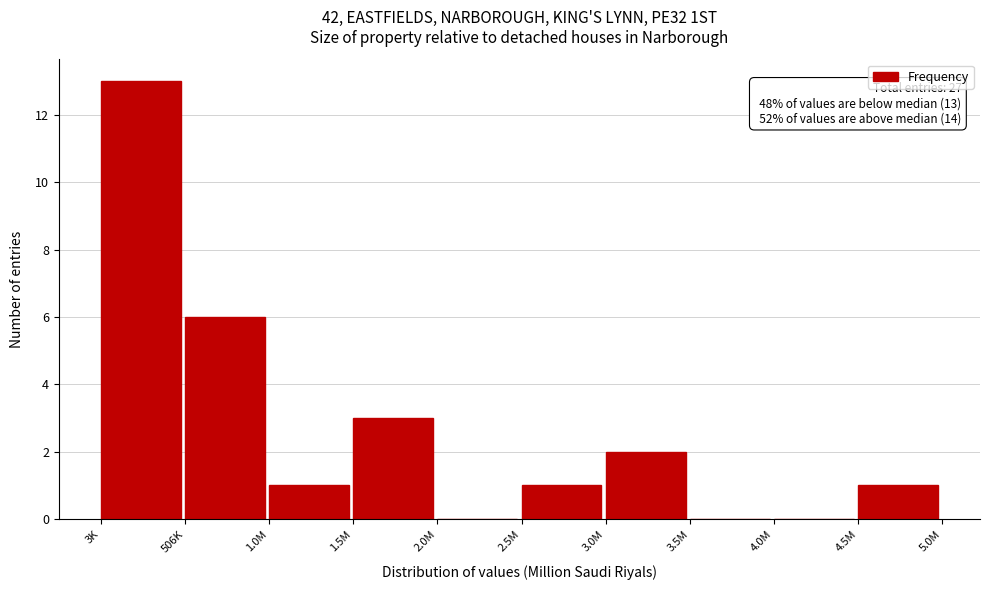

Reading left to right, extract all data points from this chart.

3K=13	506K=6	1.0M=1	1.5M=3	2.0M=0	2.5M=1	3.0M=2	3.5M=0	4.0M=0	4.5M=1